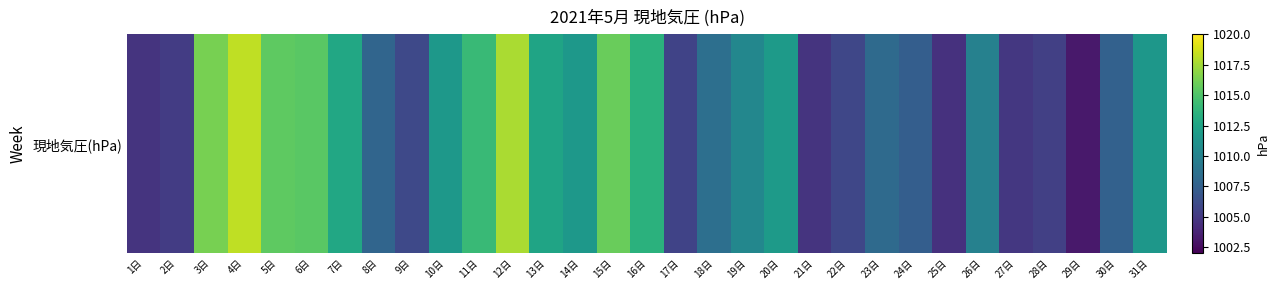

What is the minimum value shown in the chart?

1003.2